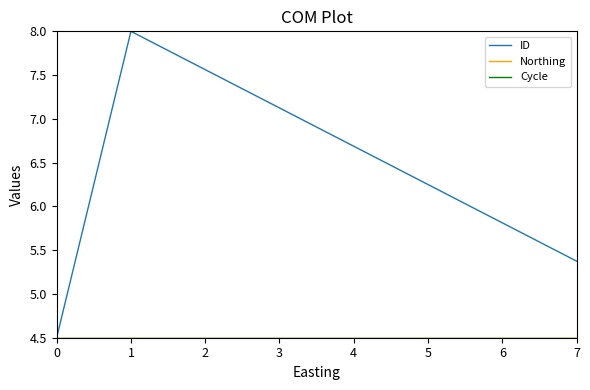

Rank the categories by Northing value from highest to lowest.

0, 1, 2, 3, 4, 5, 6, 7